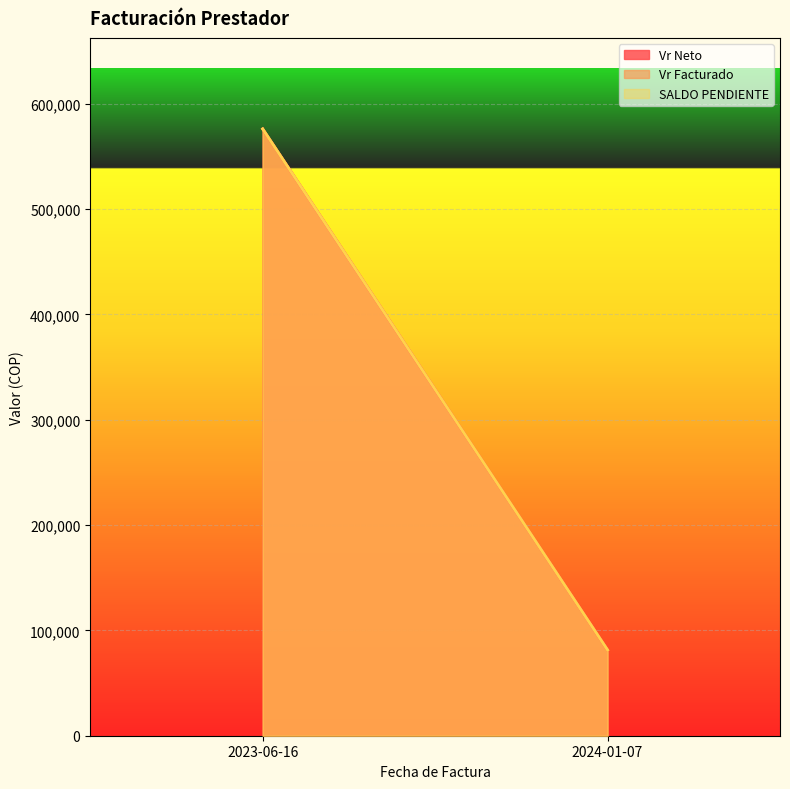

The value of Vr Neto at 2024-01-07 is 30566. True or false?

False